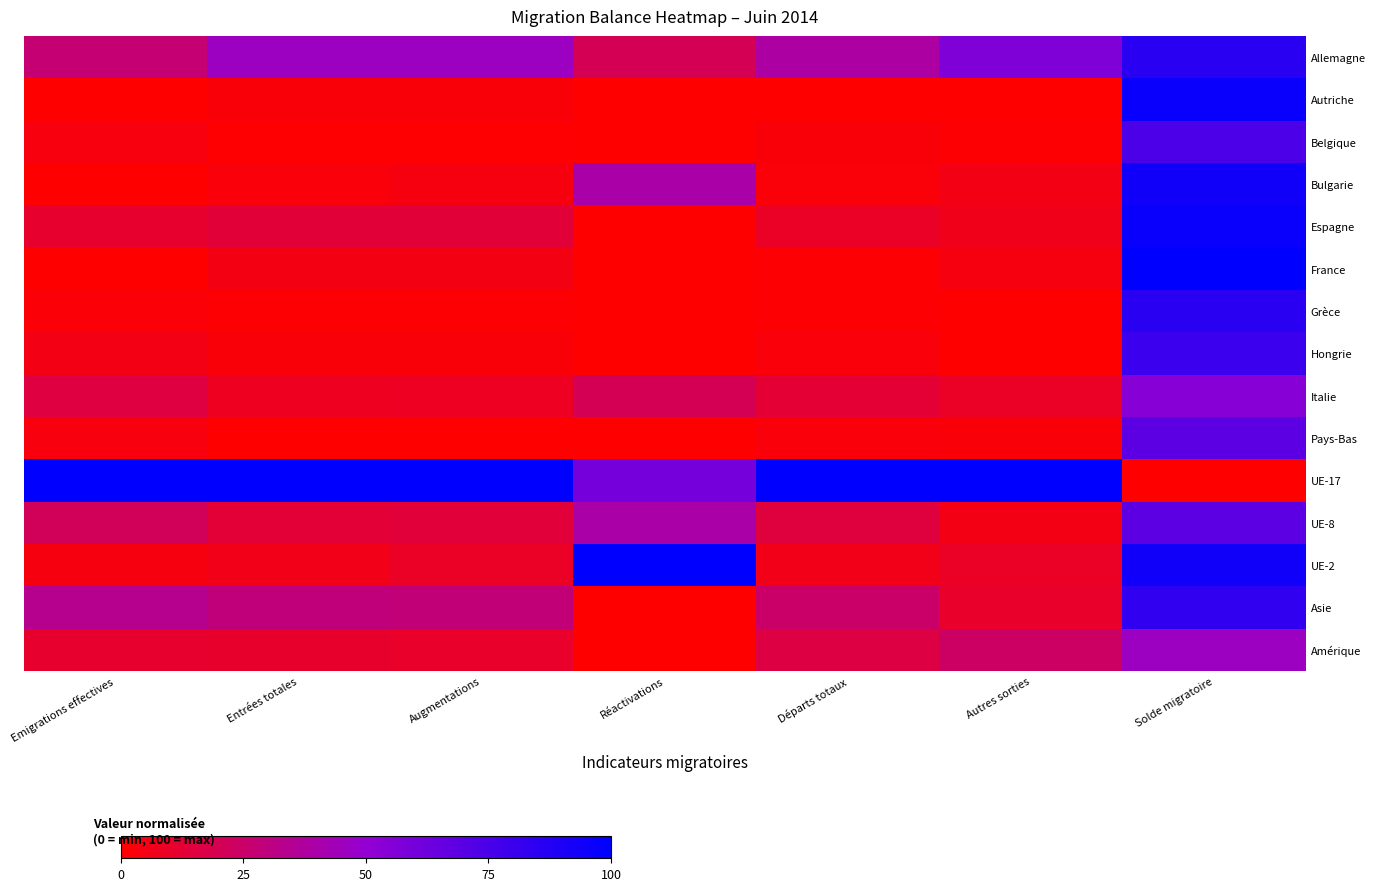

Which category has the highest value across all series?

Solde migratoire